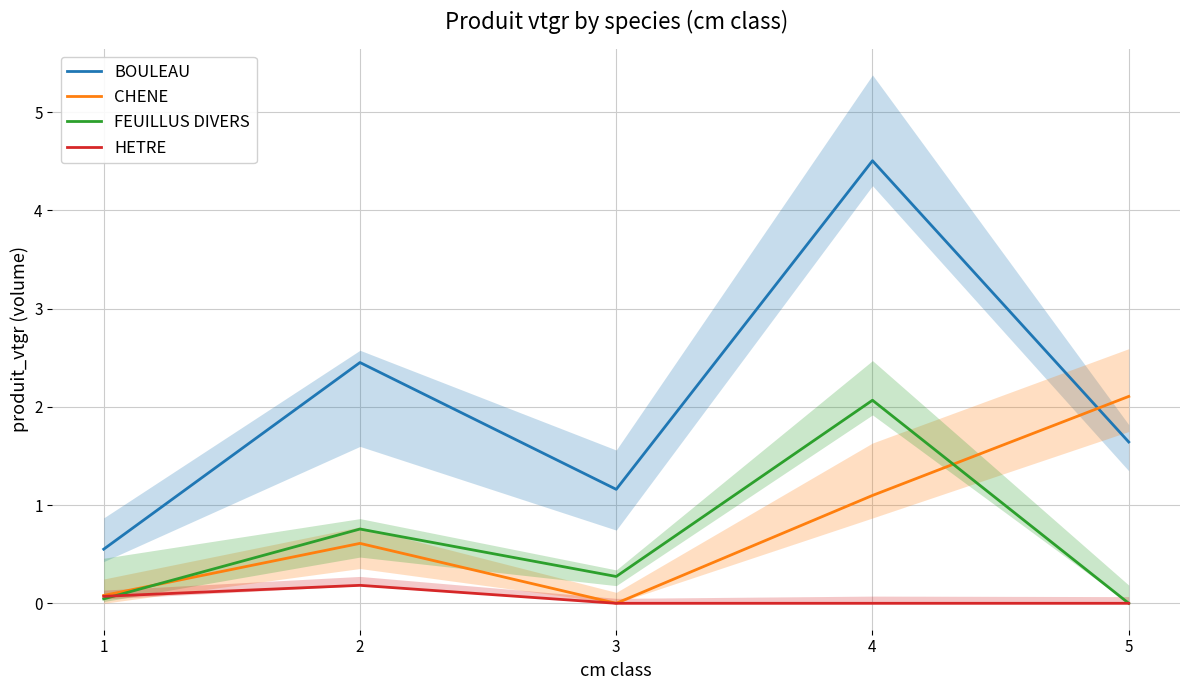

What is the difference between the FEUILLUS DIVERS values at 5 and 2?

0.8